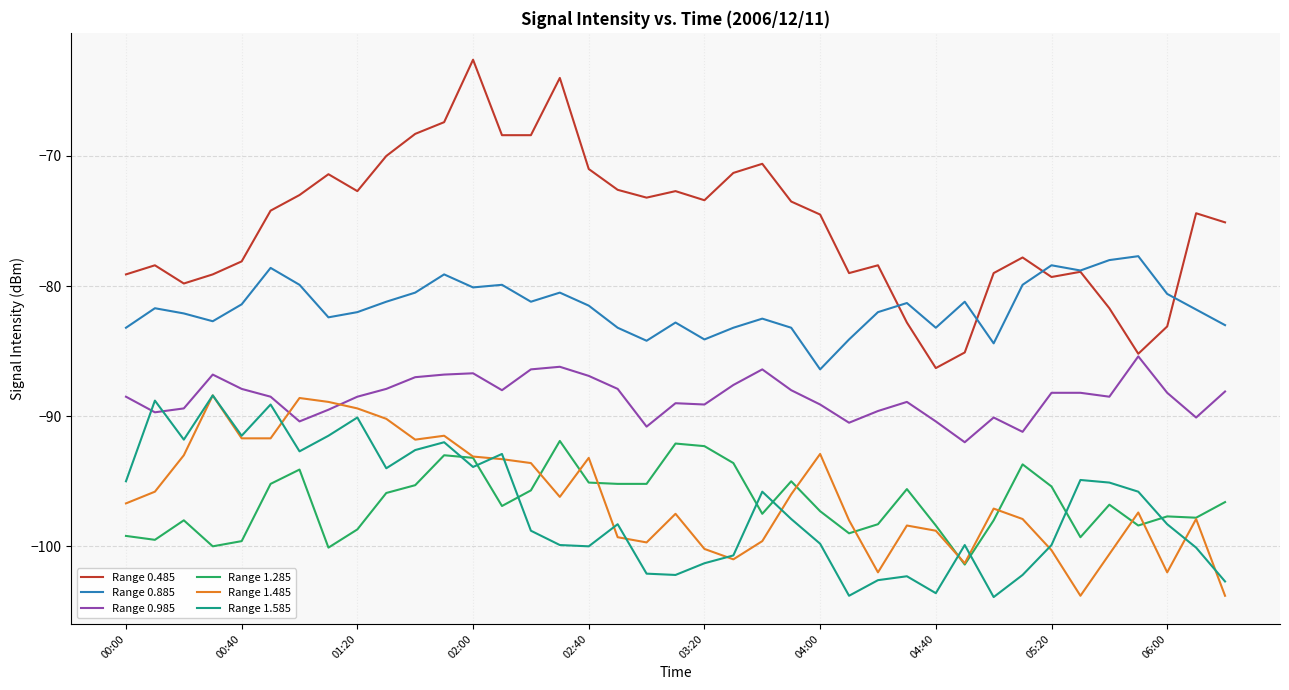

What is the lowest value of the Range 1.285 series?

-101.4